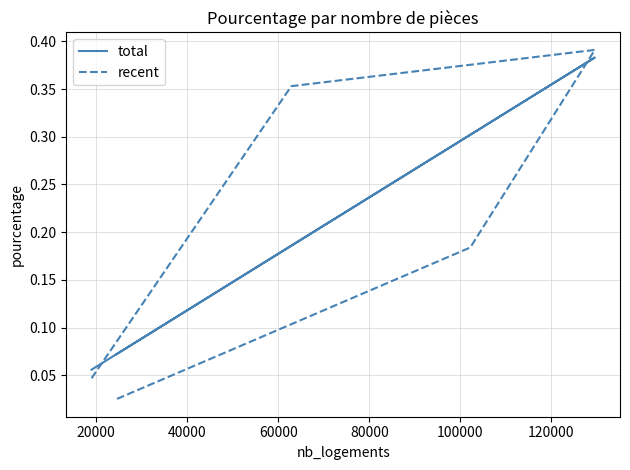

Reading left to right, transcribe all the data shown in this chart.

total: 0.1	0.2	0.4	0.3	0.1
recent: 0.0	0.4	0.4	0.2	0.0